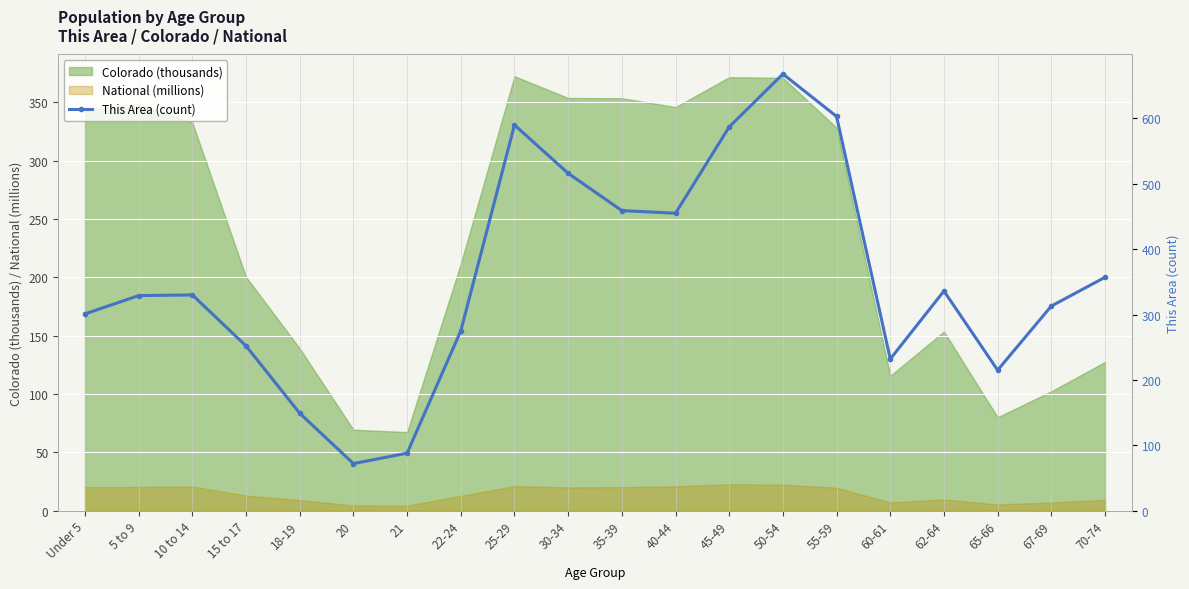

At which label is the value closest to 370?

70-74